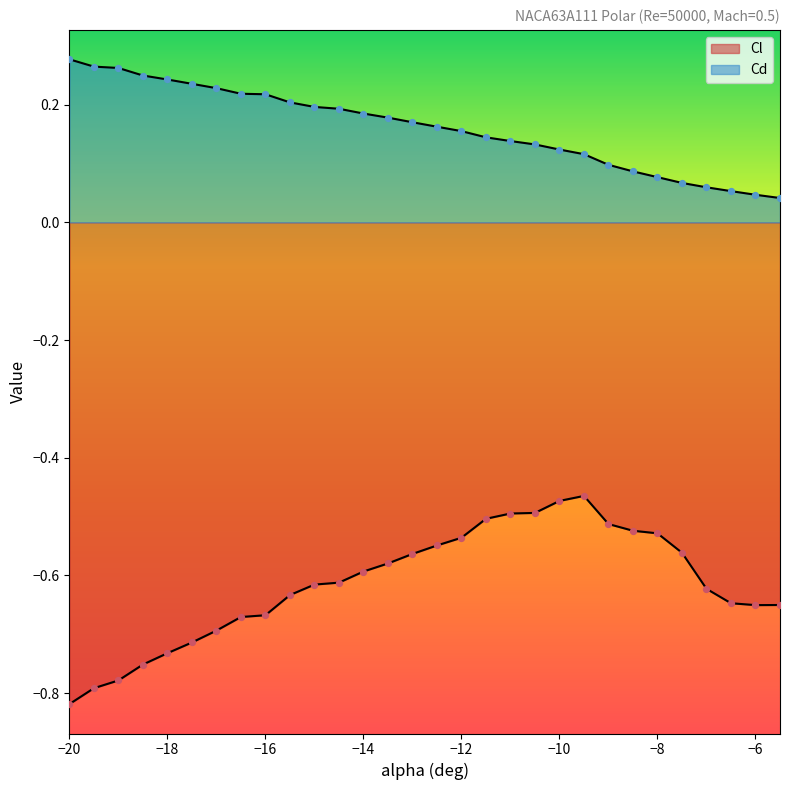

Which series contains the lowest Y value?

Cl